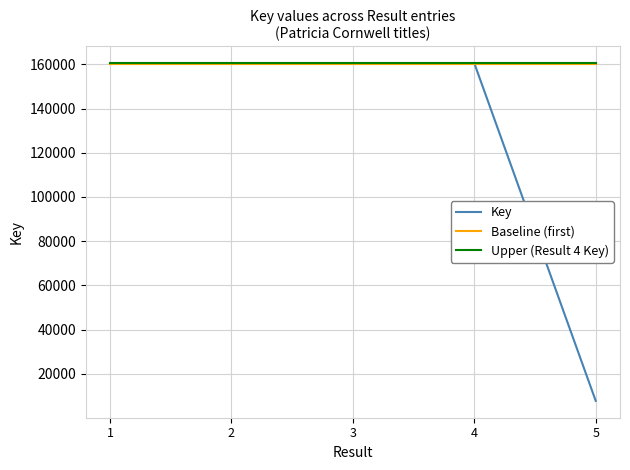

What is the approximate value of Upper (Result 4 Key) at 5?

160525